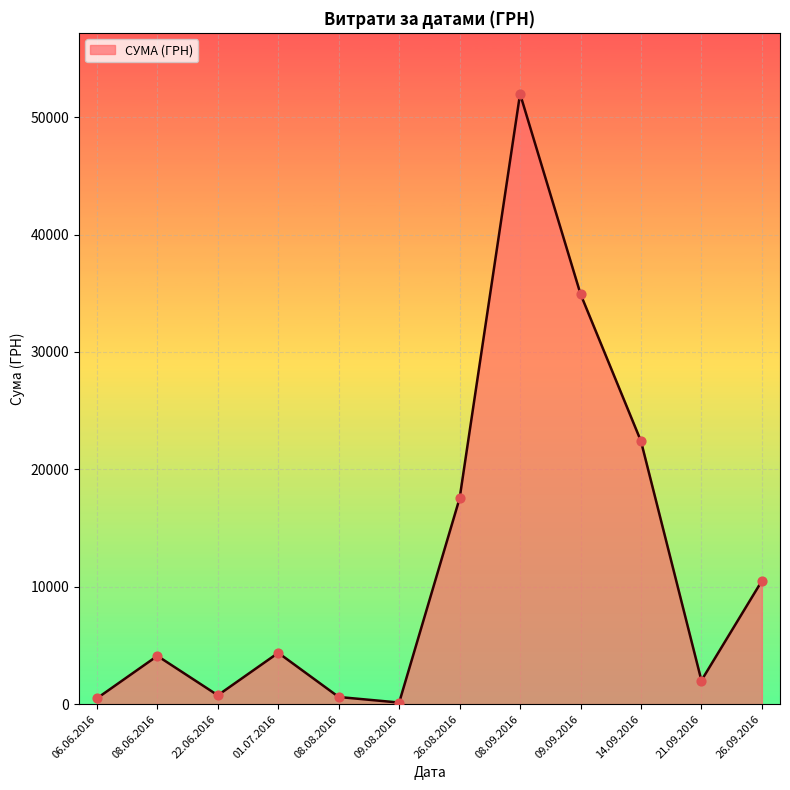

Which has a higher value, 09.09.2016 or 26.09.2016?

09.09.2016